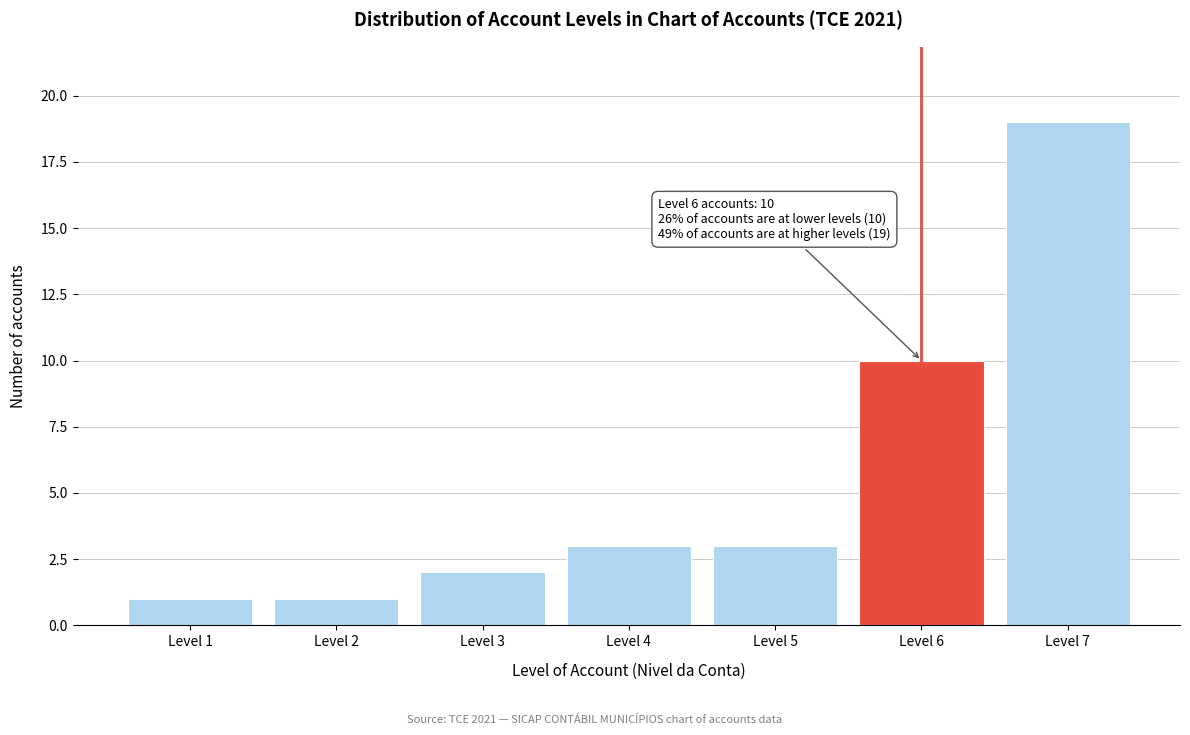

Over which range of the x-axis is the bar tallest?

6.5 to 7.5